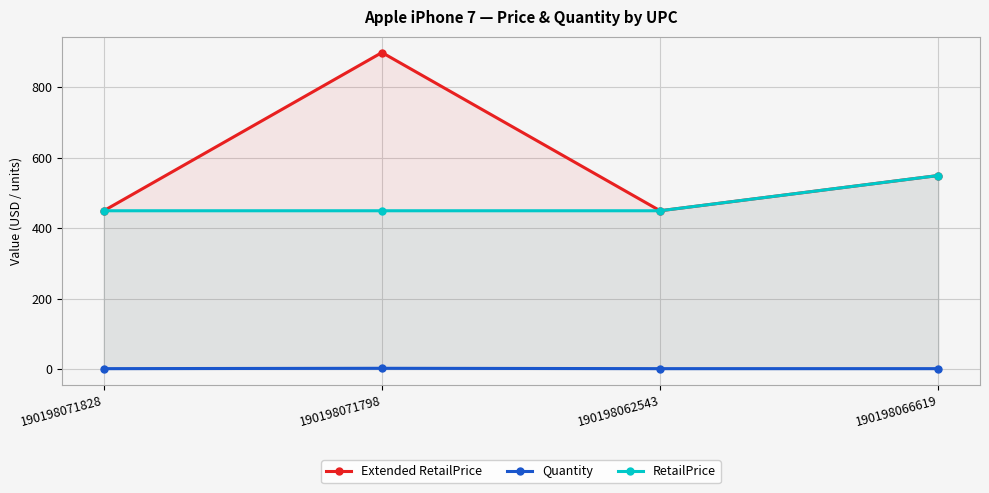

Between 190198062543 and 190198066619, which is larger?

190198066619